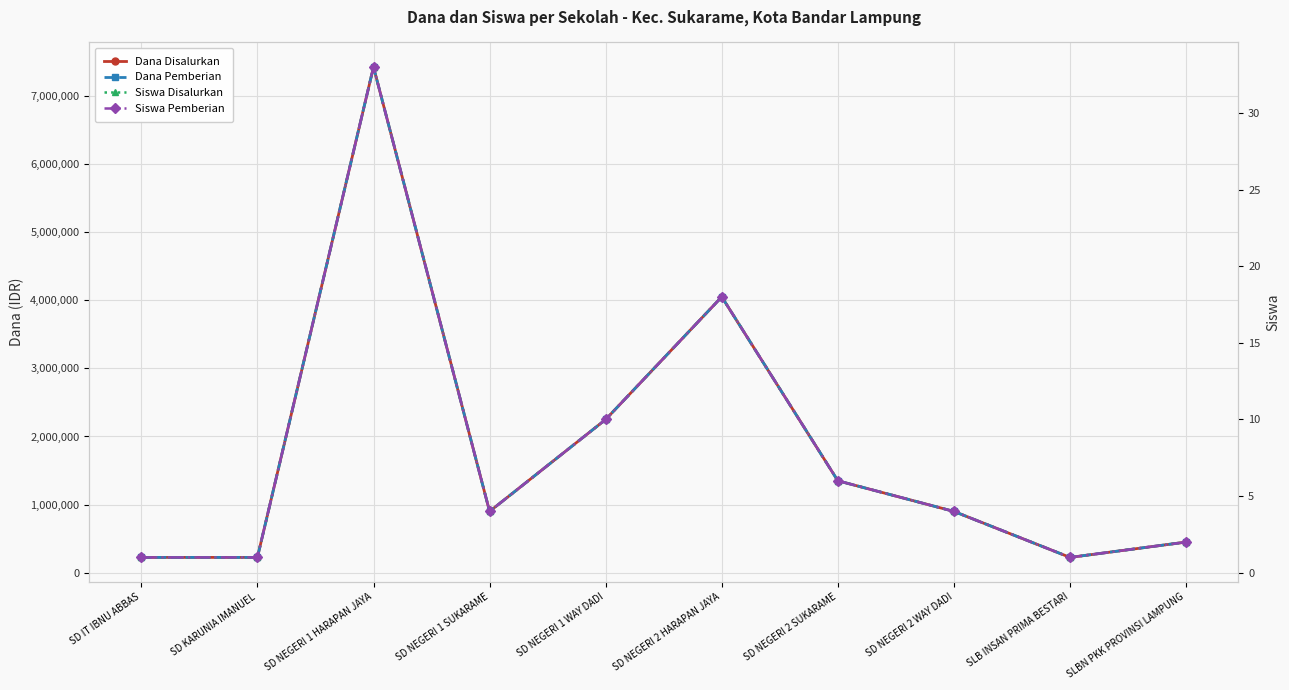

True or false: Siswa Disalurkan and Dana Pemberian intersect in this chart.

False